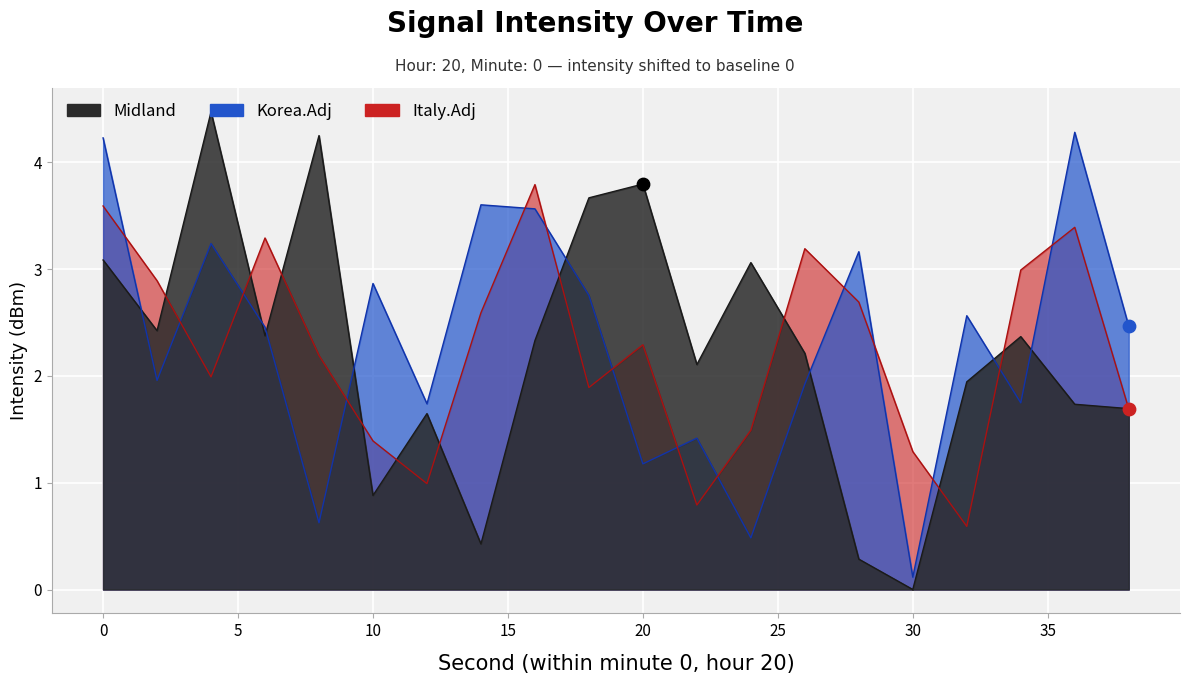

Which series has the largest total across all categories?

Korea.Adj